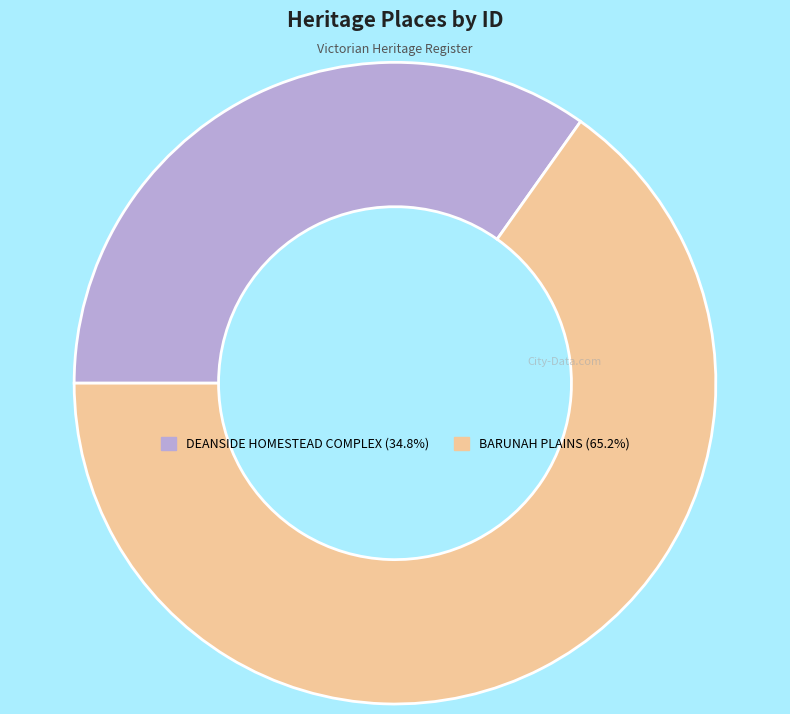

Which slice is the largest?

BARUNAH PLAINS